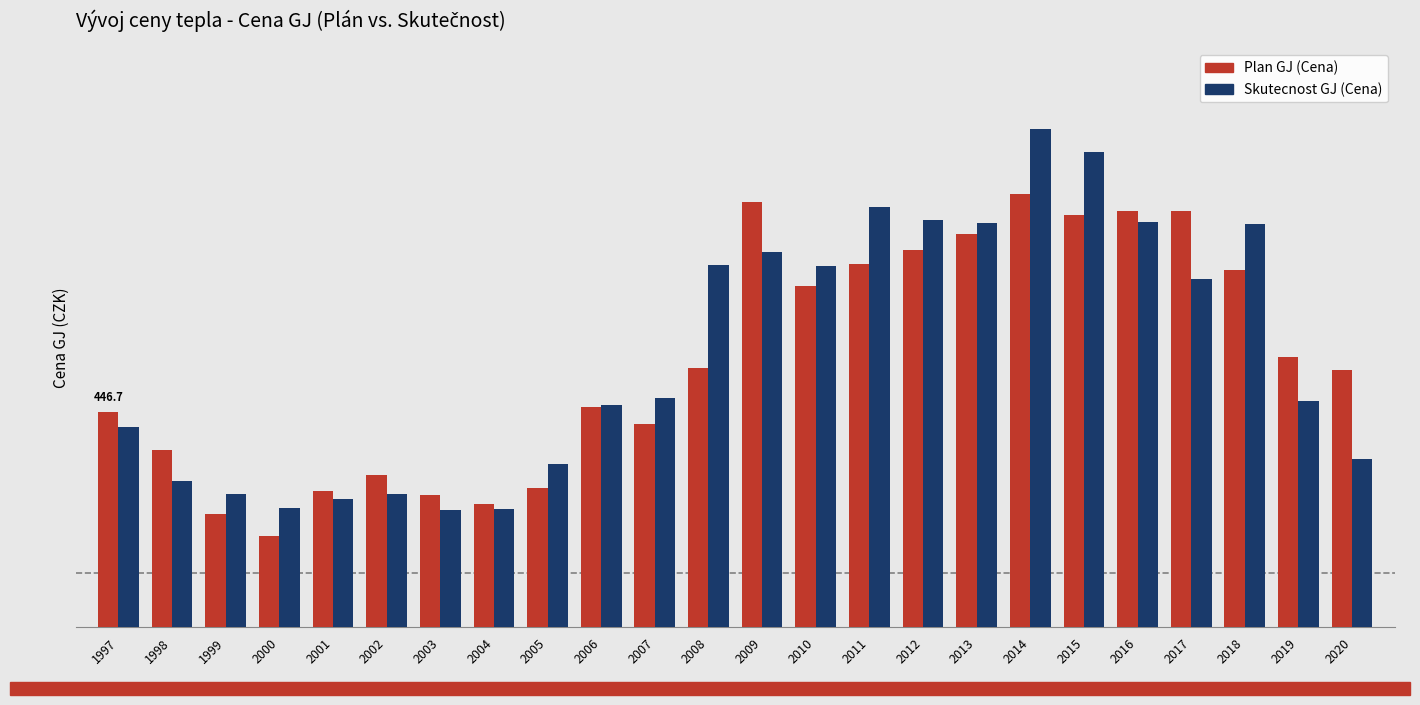

Are the bars horizontal?

No